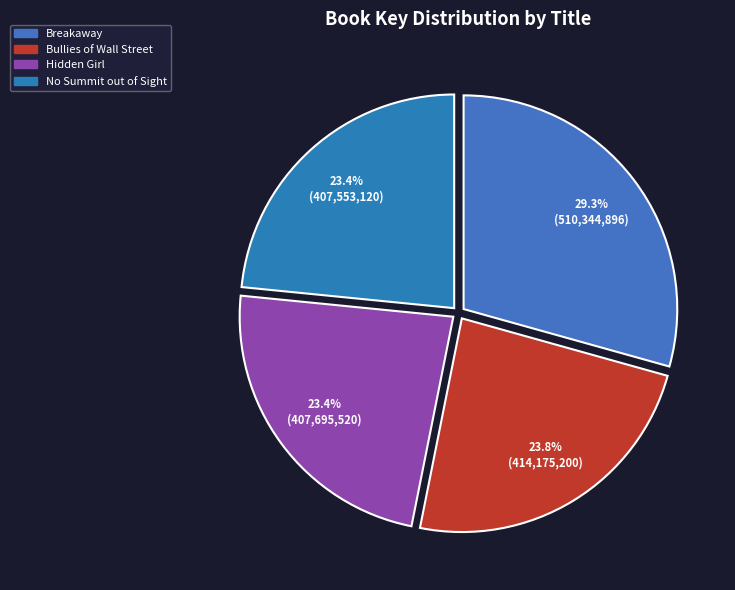

Is it true that No Summit out of Sight is 23% of the pie?

True